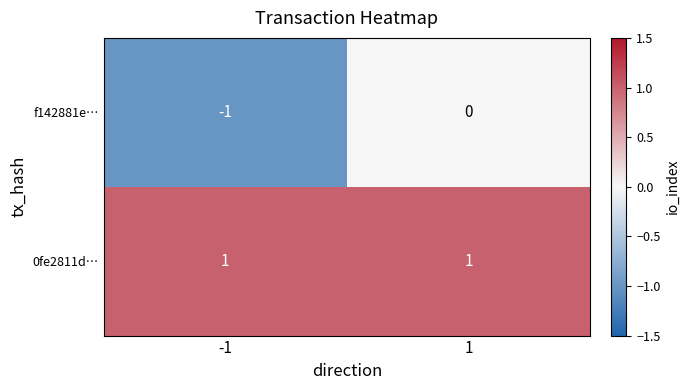

At 1, list the series in order from largest to smallest.

0fe2811d…, f142881e…